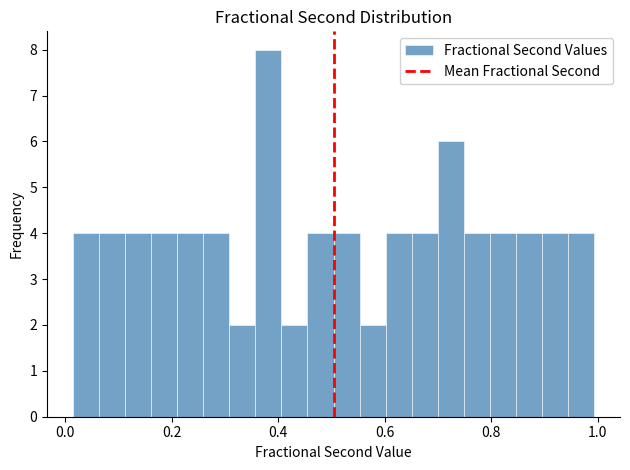

Read against the x-axis, roughly where is the centre of the tallest bar?

0.38